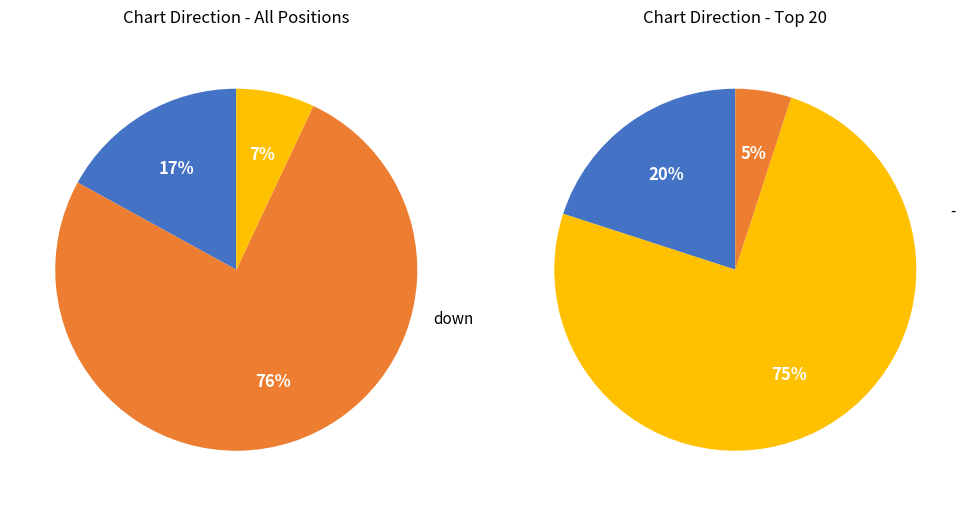

To the nearest percent, what is the average slice percentage?

33%